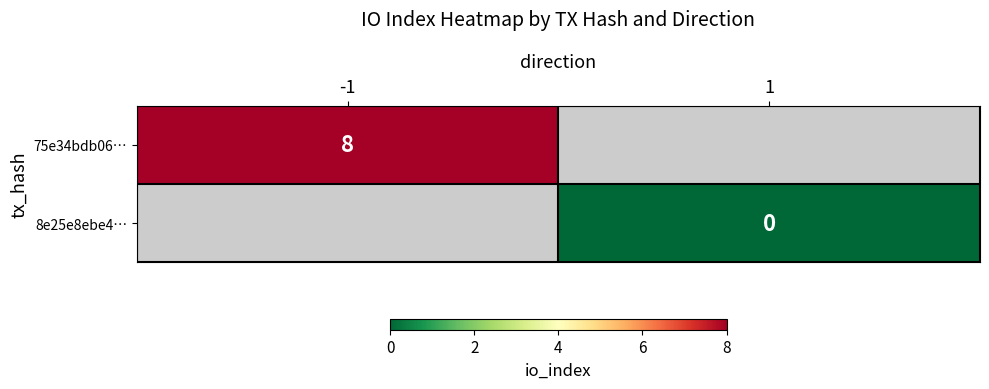

Is the value of 8e25e8ebe4… at 1 greater than the value of 75e34bdb06… at -1?

No